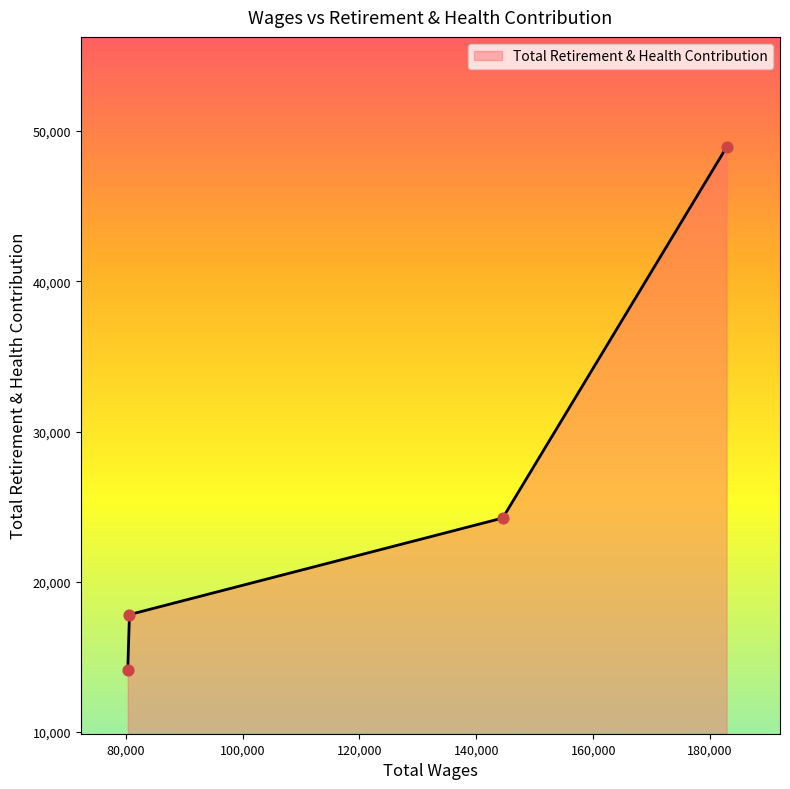

True or false: the data has more than 1 interior local peaks.

False